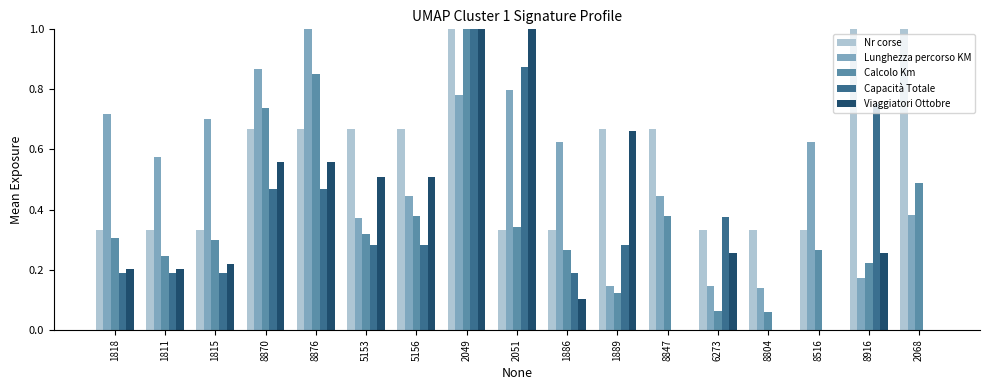

Count the number of data series in this chart.

5